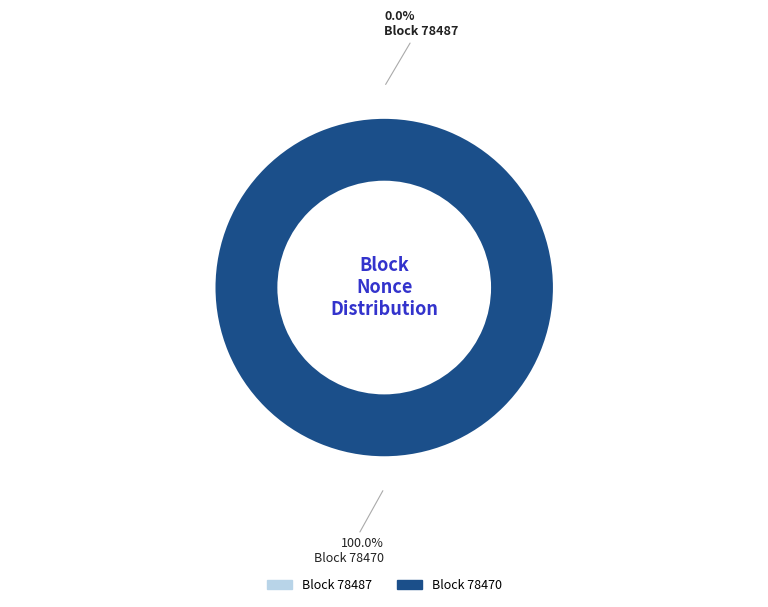

Does any single category account for the majority?

Yes